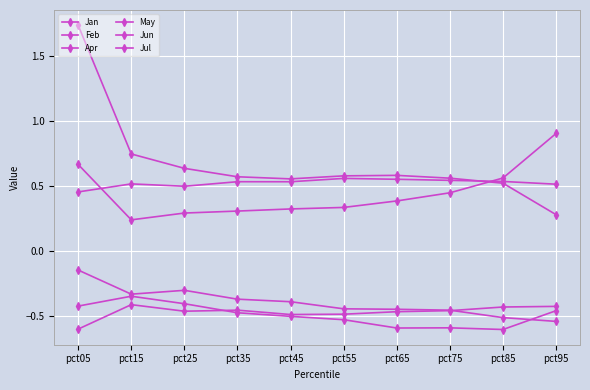

Is this an area chart (filled region under the line)?

No